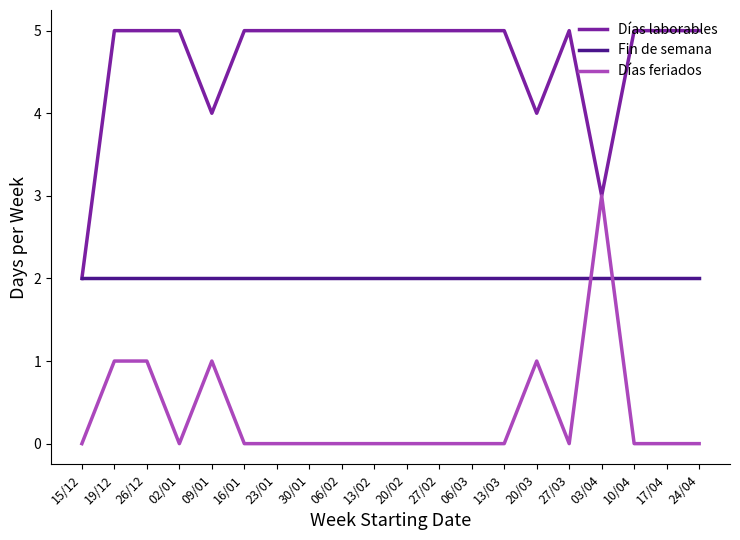

What is the greatest value displayed?

5